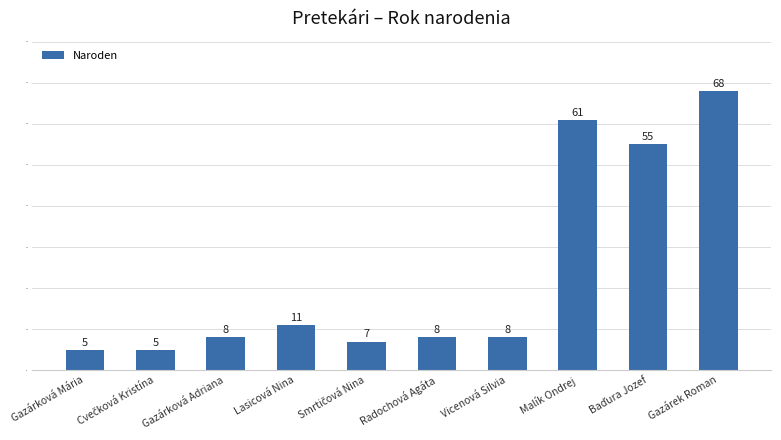

What is the change in value from Gazárková Adriana to Malík Ondrej?

+53